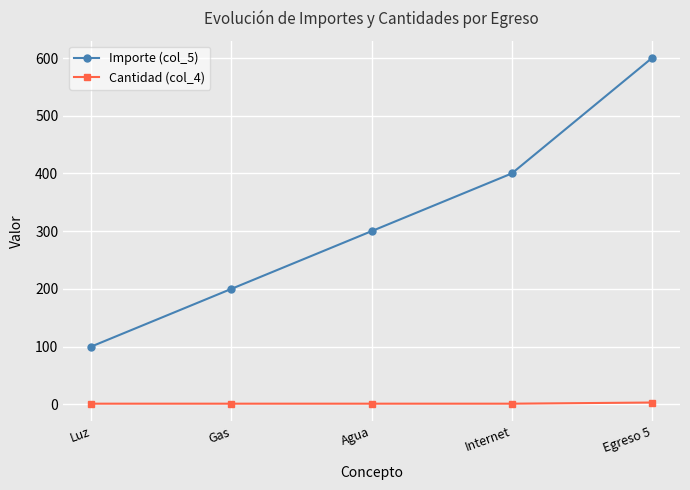

What is the total value across all series at Luz?

101